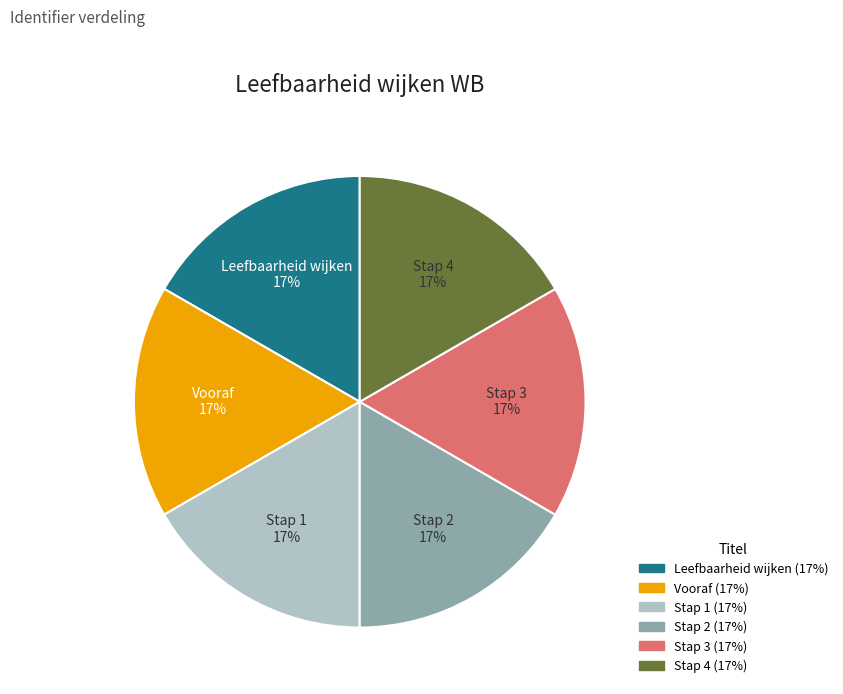

Approximately how many times larger is the value at Stap 3 compared to Stap 4?

1.0